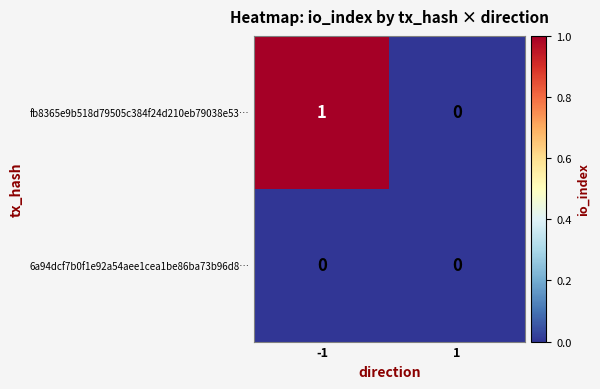

Reading right to left, what are all the values shown in this chart?

fb8365e9b518d79505c384f24d210eb79038e53…: 0	1
6a94dcf7b0f1e92a54aee1cea1be86ba73b96d8…: 0	0